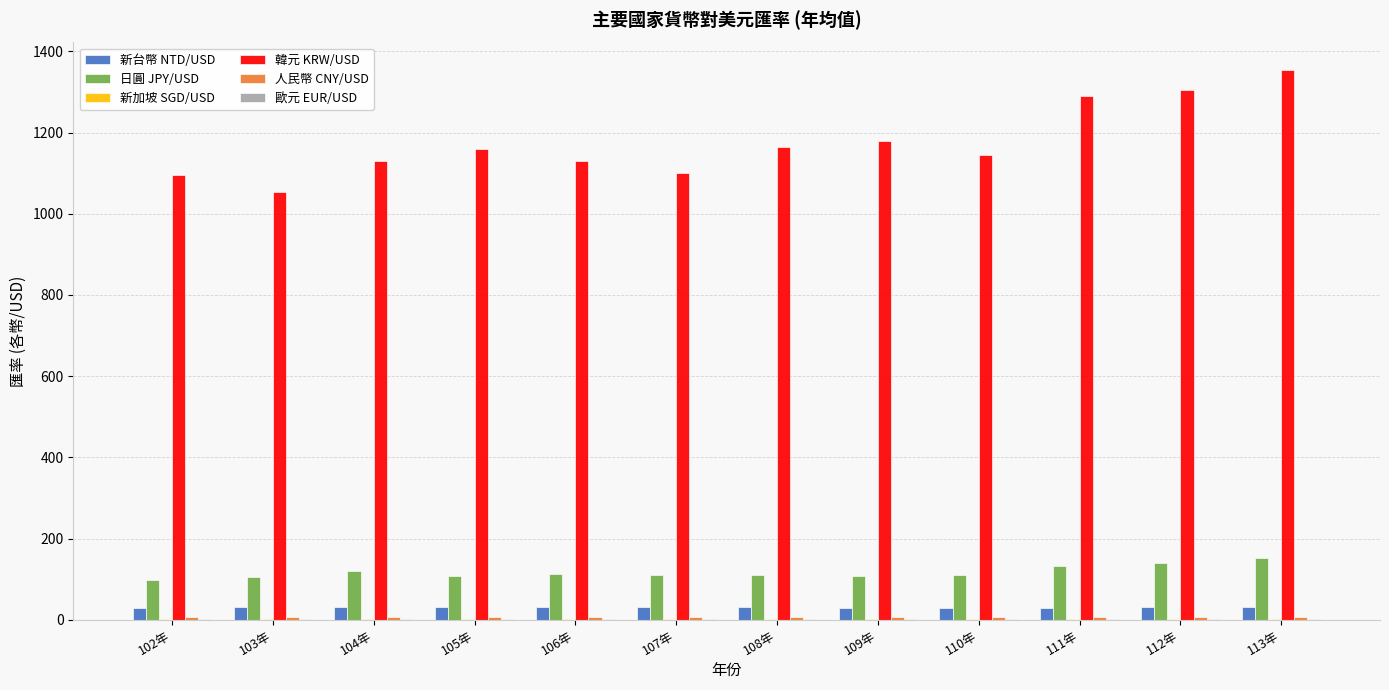

Is it true that 韓元 KRW/USD equals 1354.3 at 113年?

True